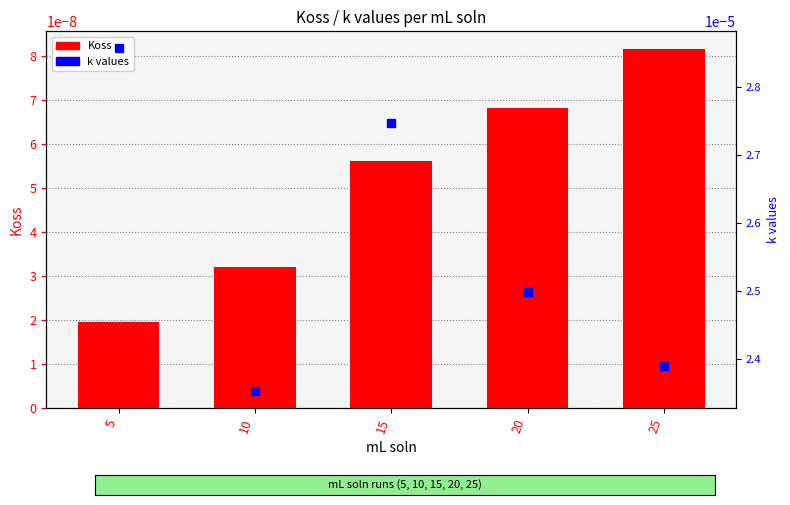

Is the value of Koss at 5 greater than the value of k values at 25?

No